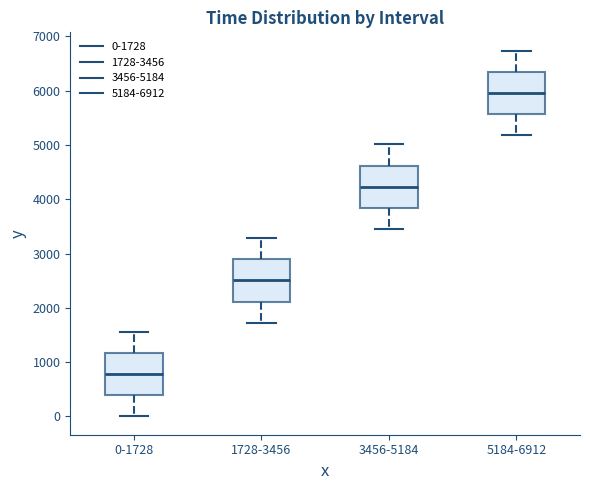

Which box's median line is the lowest?

0-1728